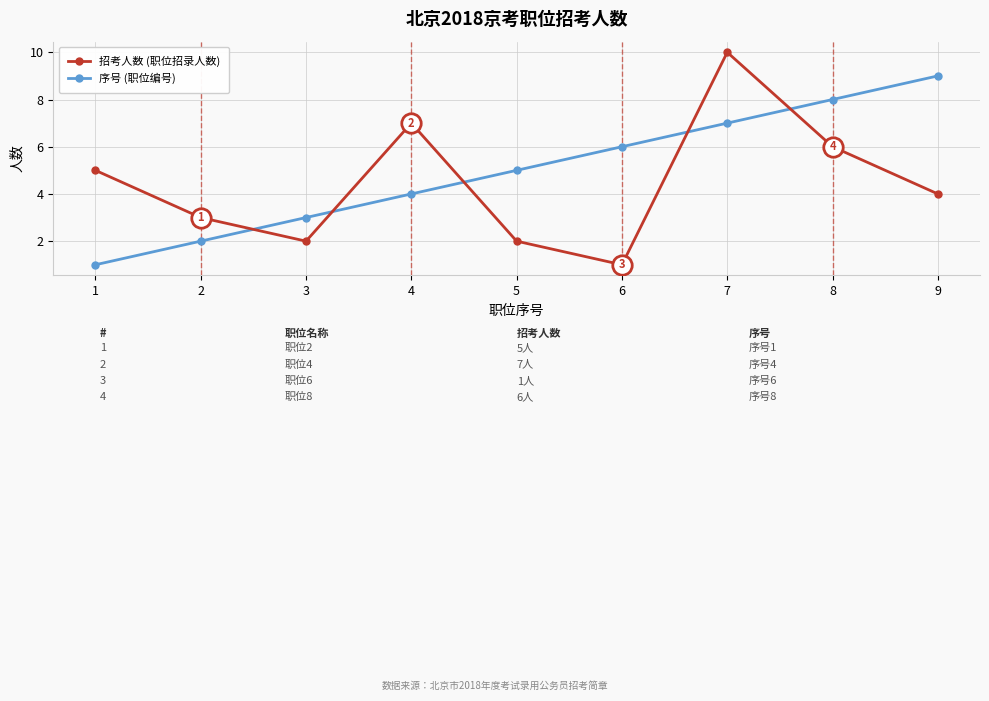

How many data points in 招考人数 (职位招录人数) are less than 4?

4